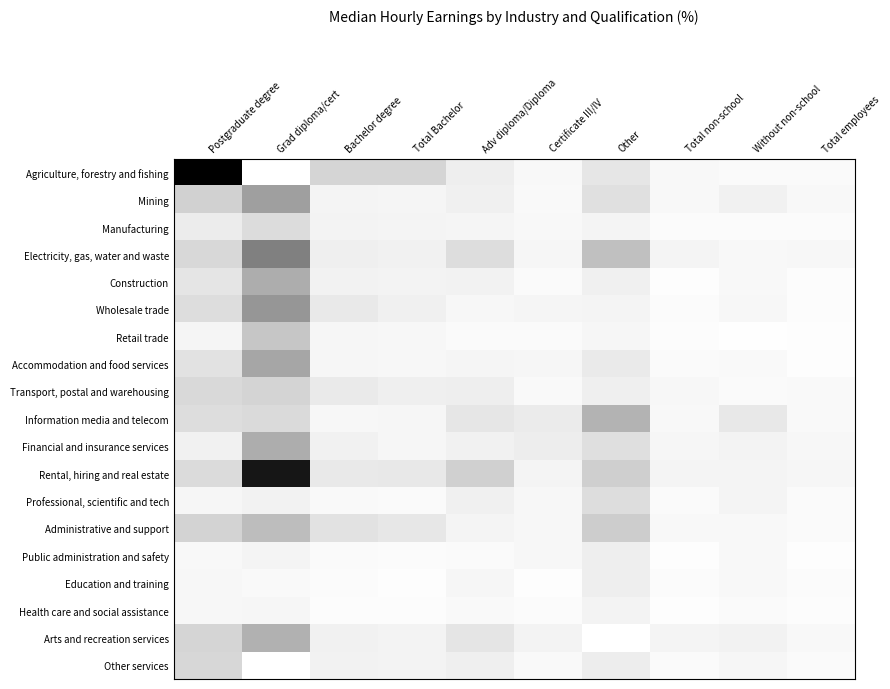

Between Postgraduate degree and Total employees, which is larger?

Postgraduate degree